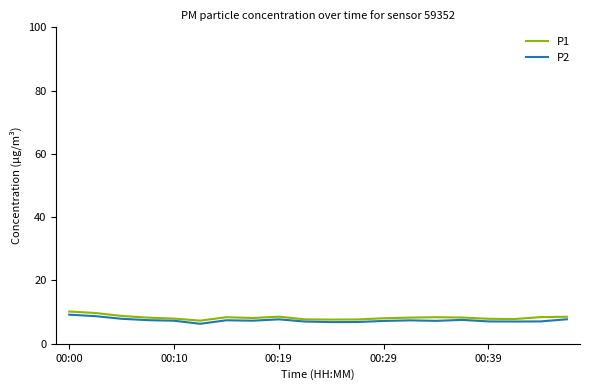

What is the smallest value displayed?

6.3